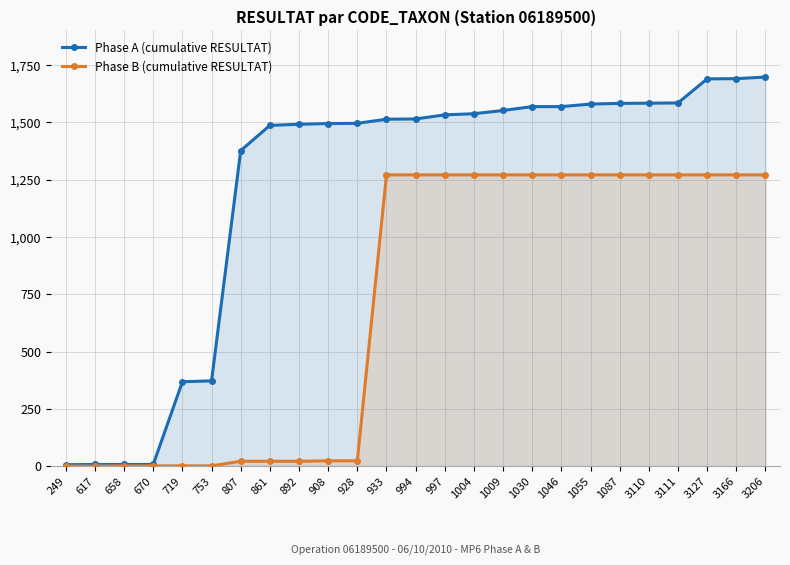

What are all the series names shown in the legend?

Phase A (cumulative RESULTAT), Phase B (cumulative RESULTAT)